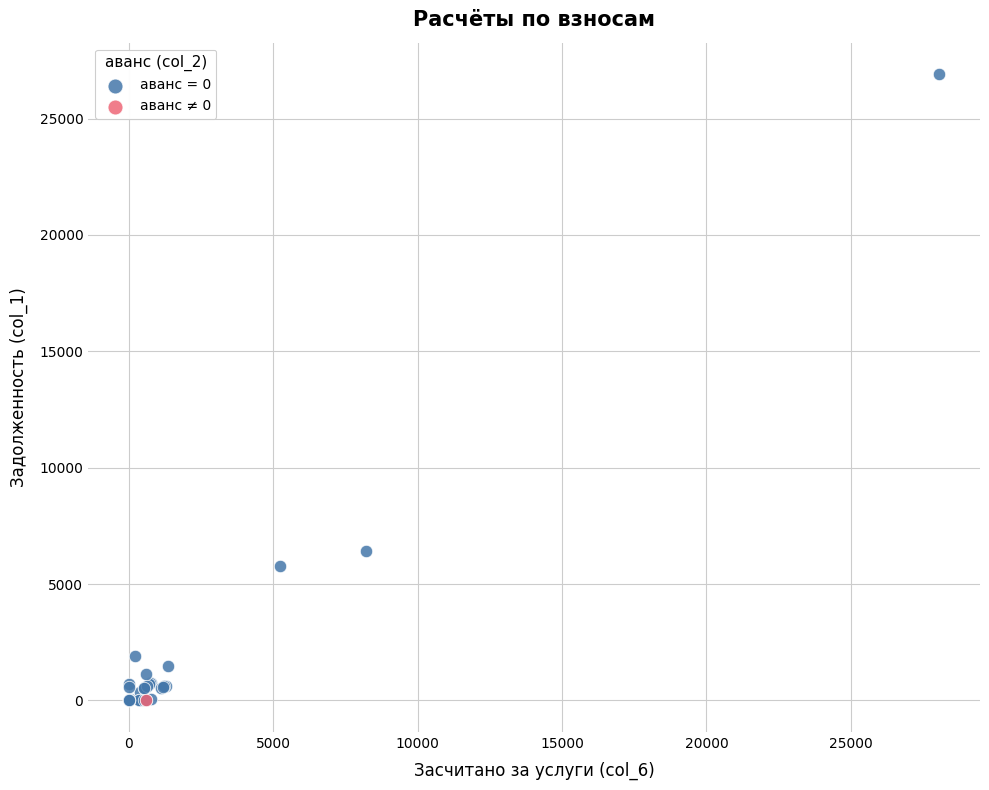

Which series contains the highest Y value?

аванс = 0